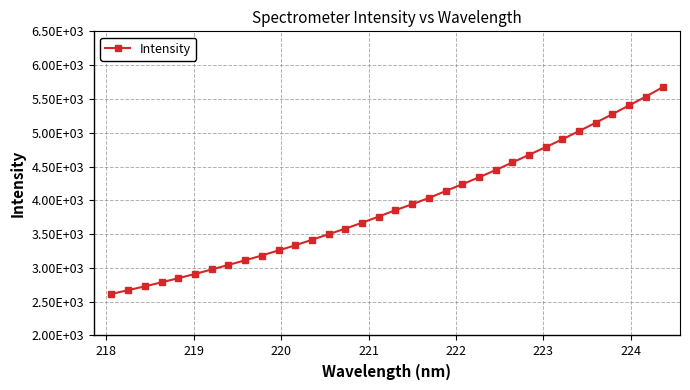

Is this an area chart (filled region under the line)?

No